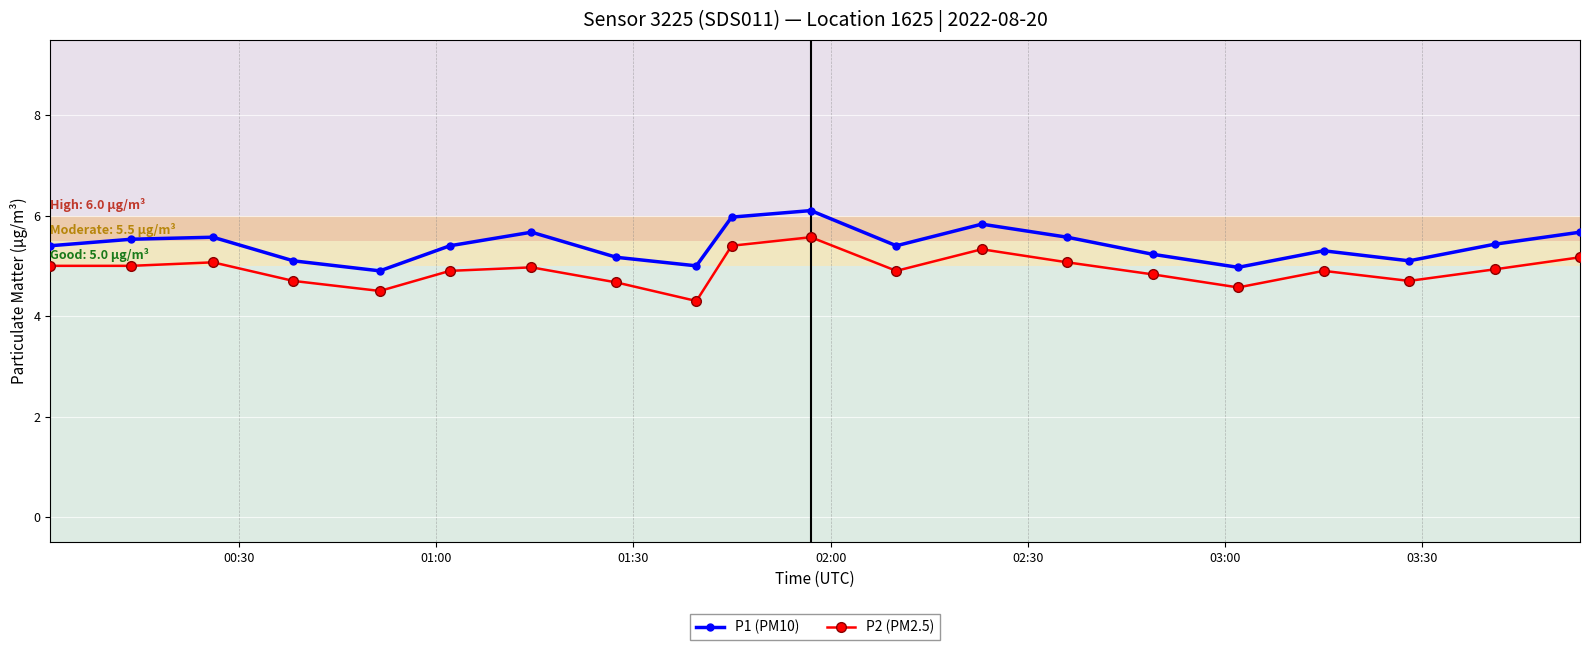

True or false: P1 (PM10) has more than 2 interior local peaks.

True